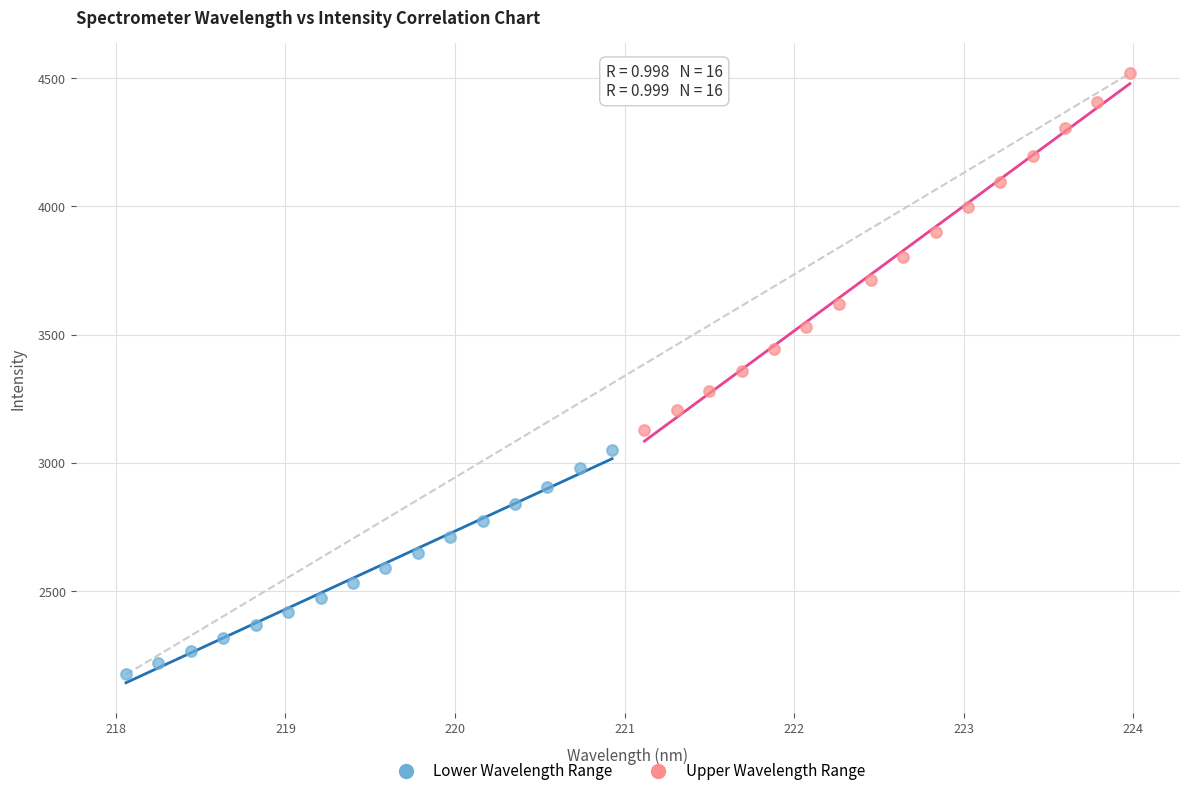

Which series reaches the minimum Y coordinate?

Lower Wavelength Range